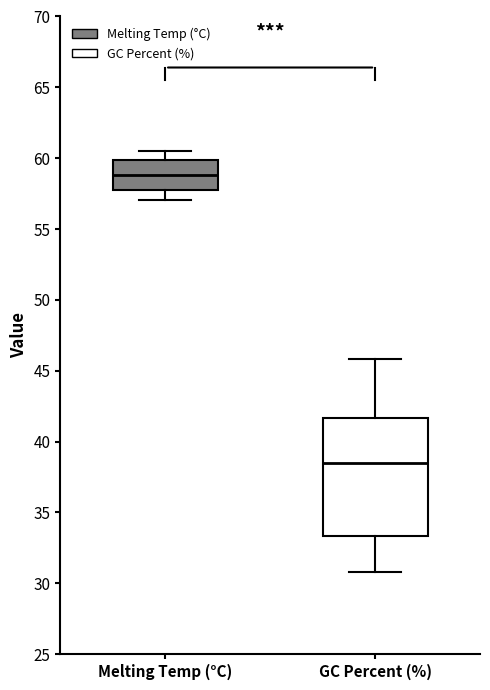

Reading left to right, transcribe this box plot: for each box, give where its median line is, the range the box spans, and where its two whiskers end, as read against the y-axis. The values are not printed on the chart, so give them approximately, as read against the axis.

Melting Temp (°C): median 59.0, box 57.5 to 60.0, whiskers 57.0 to 60.5
GC Percent (%): median 38.5, box 33.5 to 41.5, whiskers 31.0 to 46.0